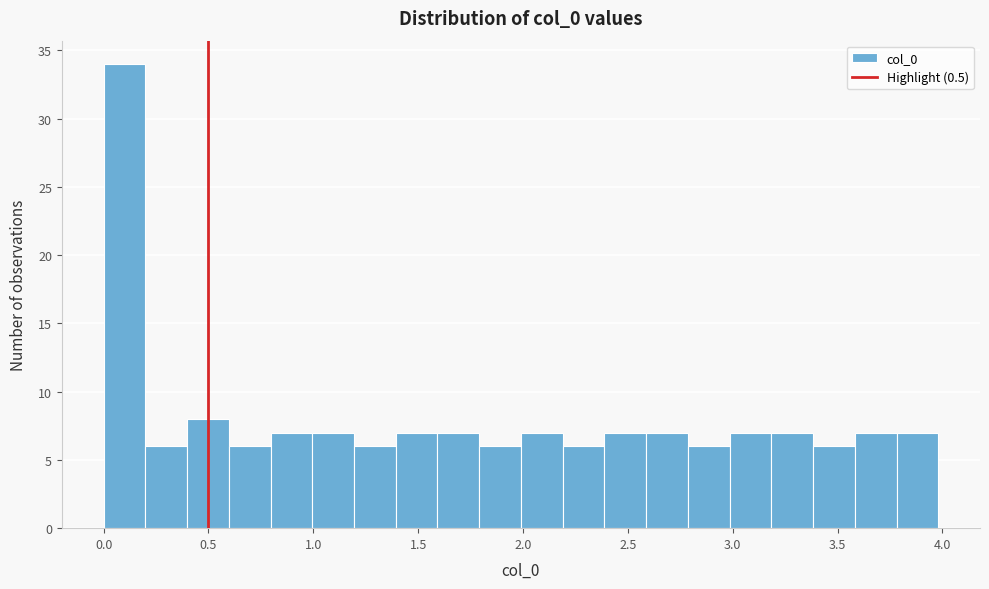

Read against the x-axis, roughly where is the centre of the tallest bar?

0.10